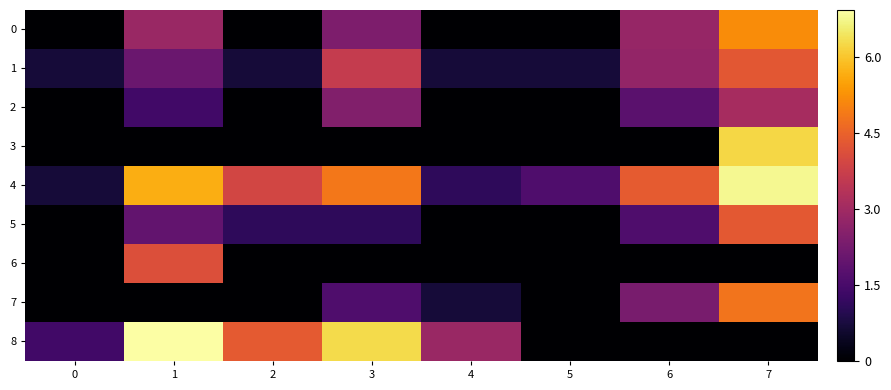

List the series in order of their peak value, lowest first.

2, 6, 1, 5, 7, 0, 3, 4, 8